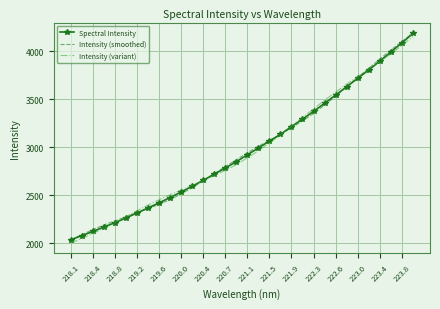

List the series in order of their overall mean, lowest first.

Intensity (variant), Spectral Intensity, Intensity (smoothed)